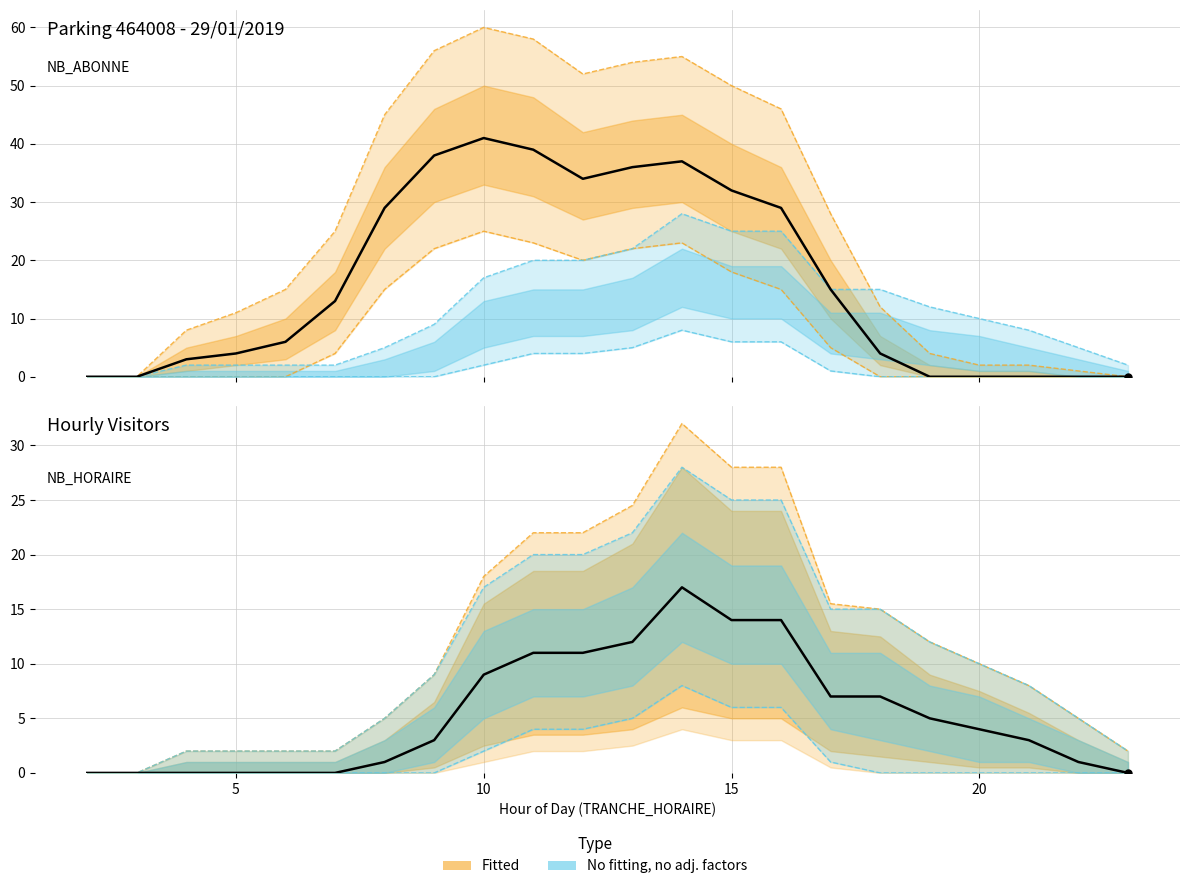

How many data points does each series have?

22